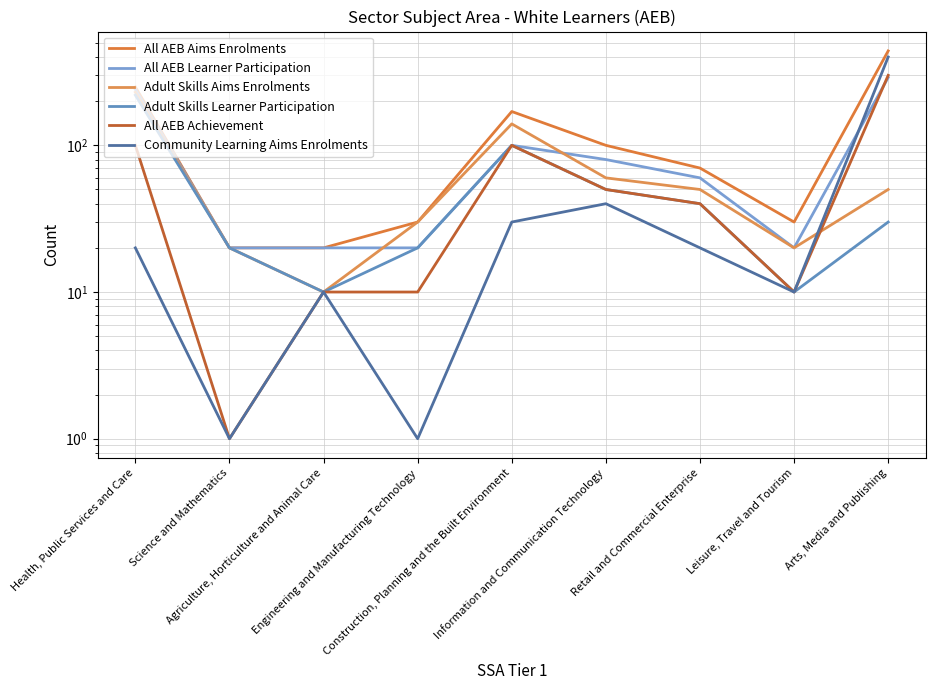

True or false: All AEB Learner Participation and Adult Skills Aims Enrolments intersect in this chart.

True